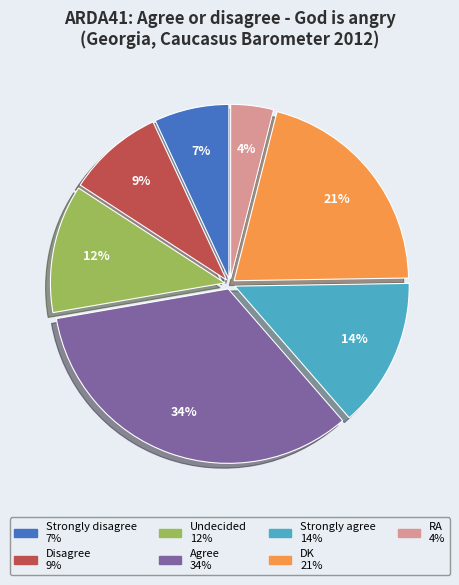

Which category has the smallest portion of the pie?

RA